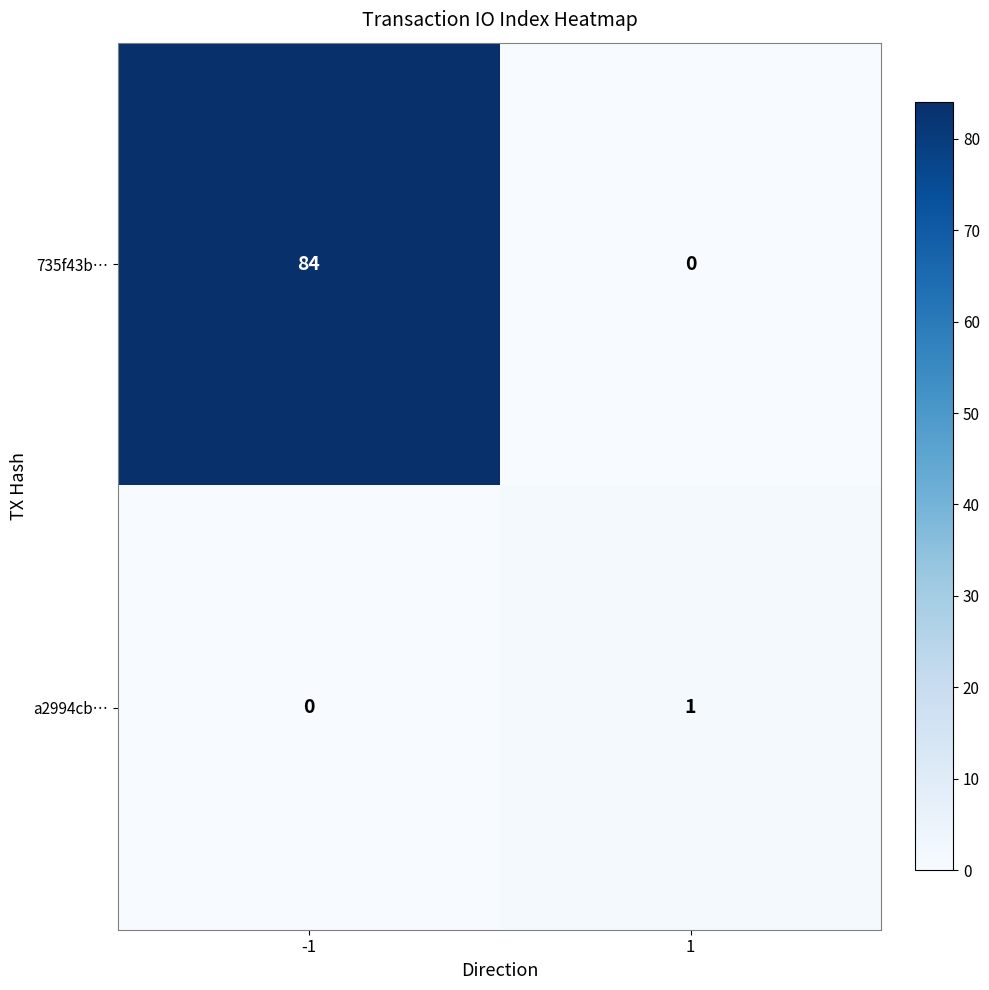

Which series changed the most between -1 and 1?

735f43b…